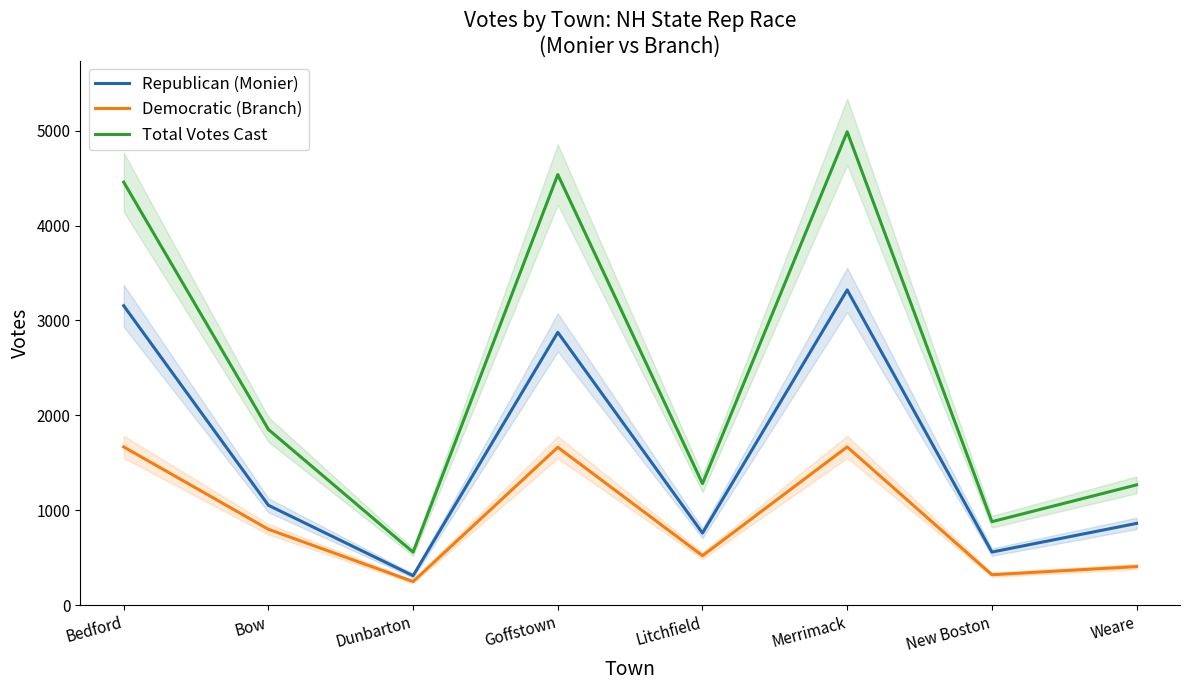

What is the value of the Democratic (Branch) point at the 5th from the left?

521